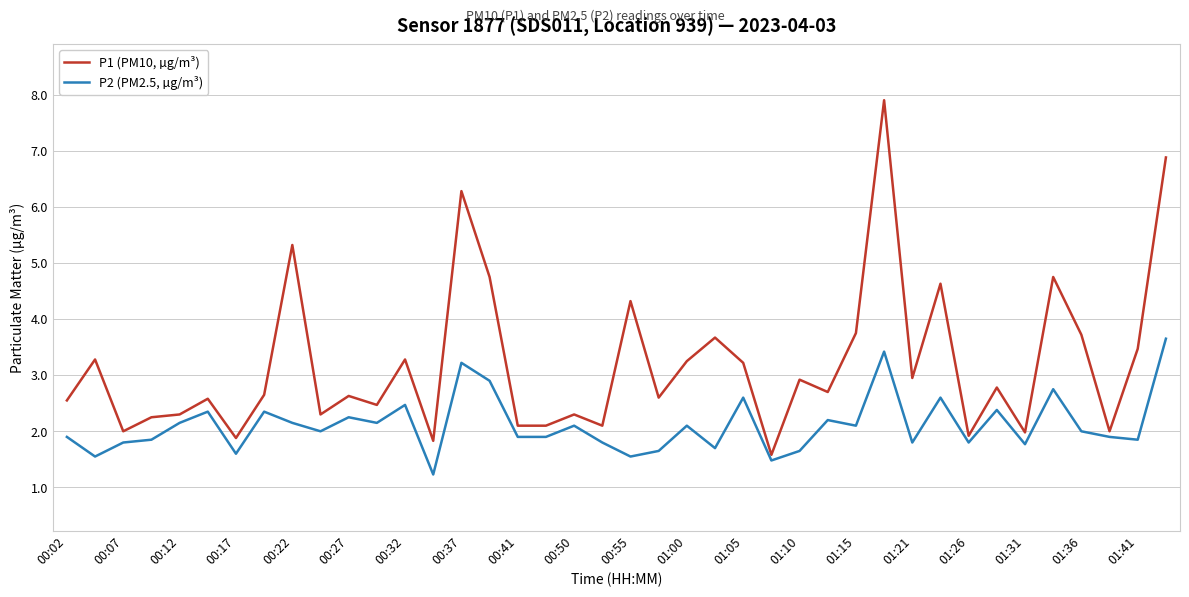

How many categories are shown in the chart?

40